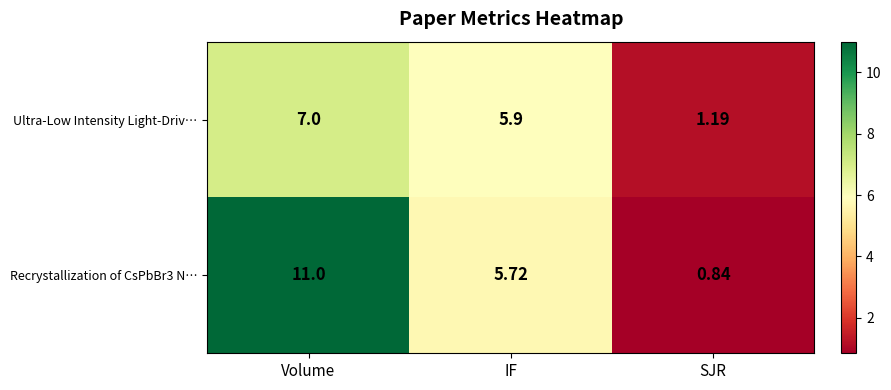

Which series changed the most between Volume and IF?

Recrystallization of CsPbBr3 N…